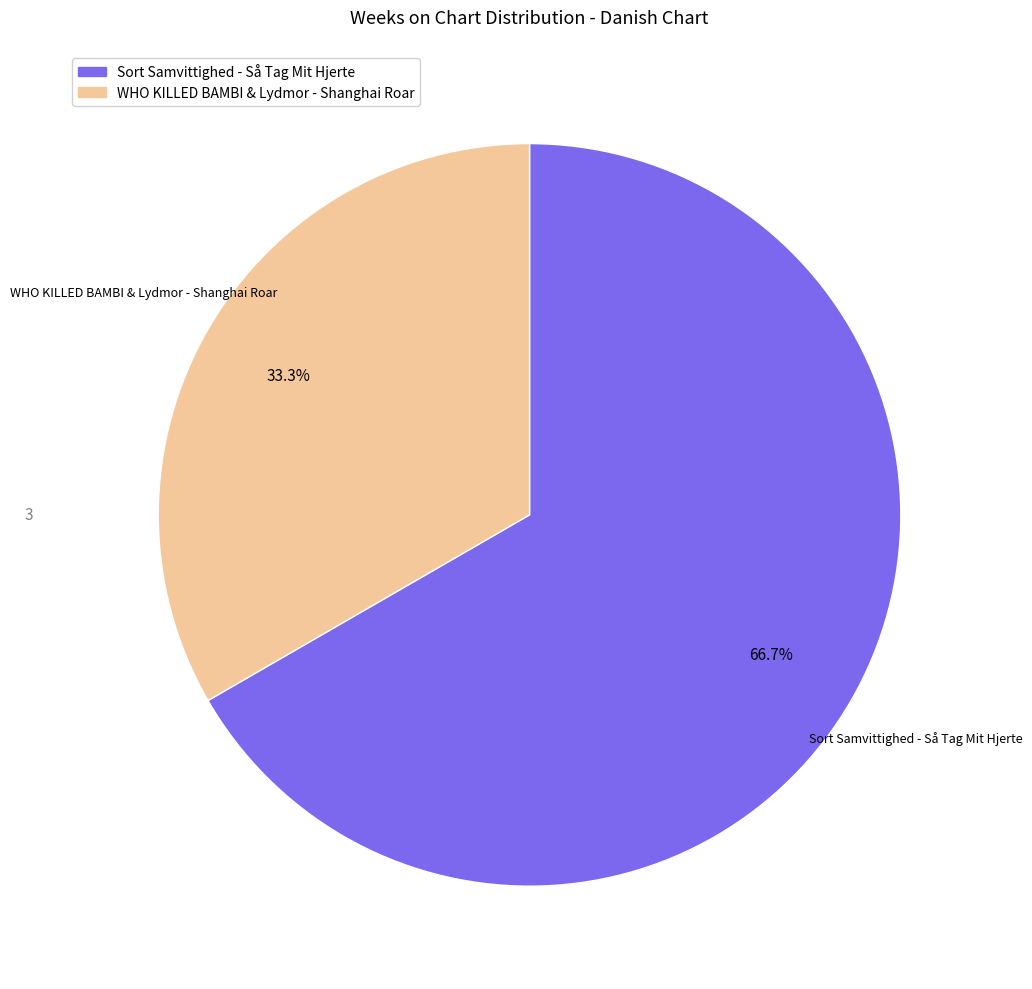

What is the ratio of the value at Sort Samvittighed - Så Tag Mit Hjerte to the value at WHO KILLED BAMBI & Lydmor - Shanghai Roar?

2.0